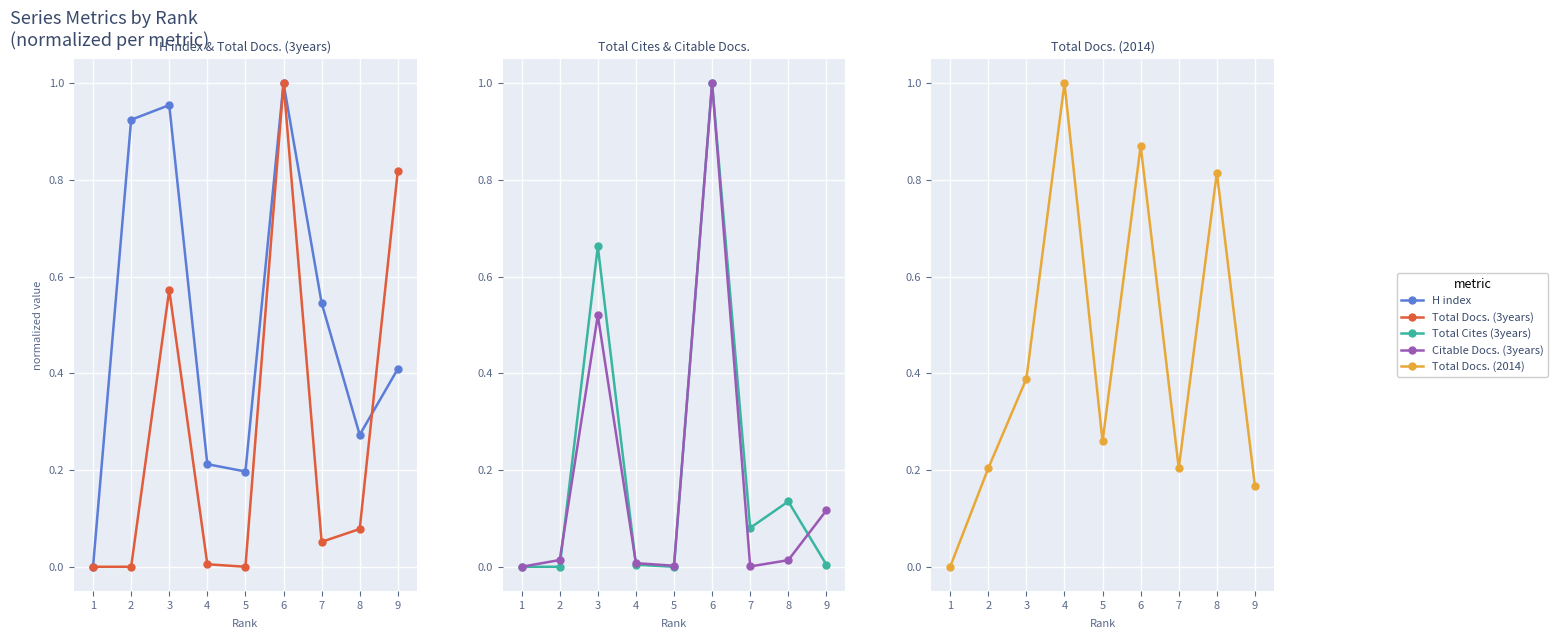

Is it true that Citable Docs. (3years) equals 0.0 at 8?

True